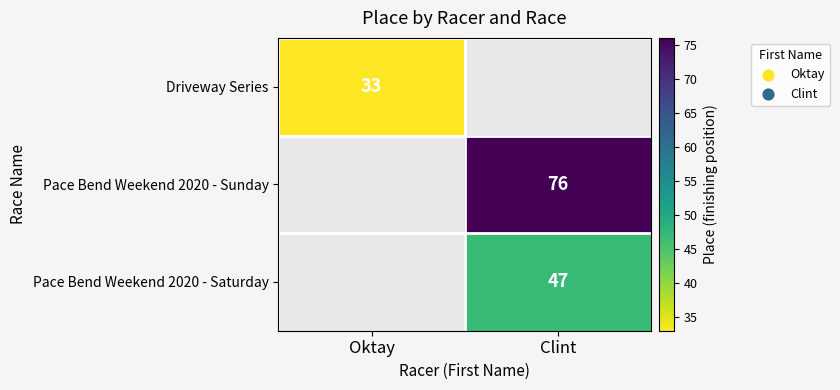

Is the value of Pace Bend Weekend 2020 - Saturday at Clint greater than the value of Driveway Series at Oktay?

Yes